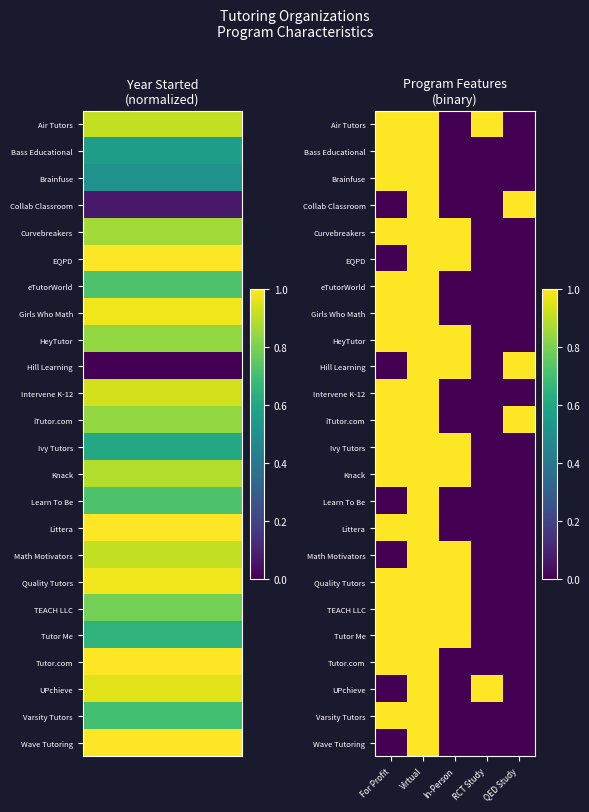

What is the spread (max minus min) of values at QED Study?

1